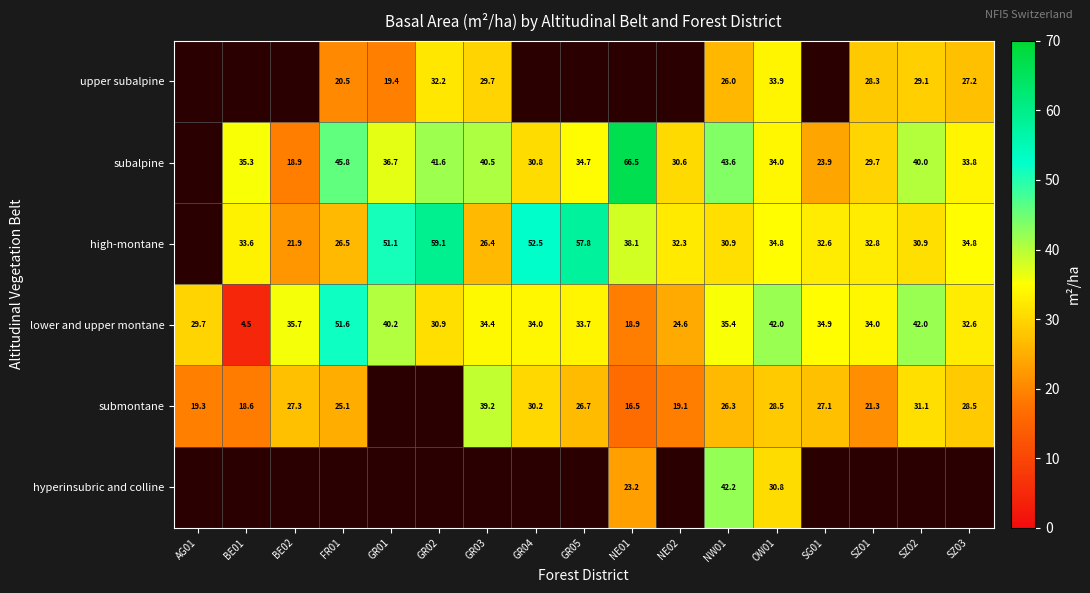

Which has a higher value, BE01 or GR01?

GR01